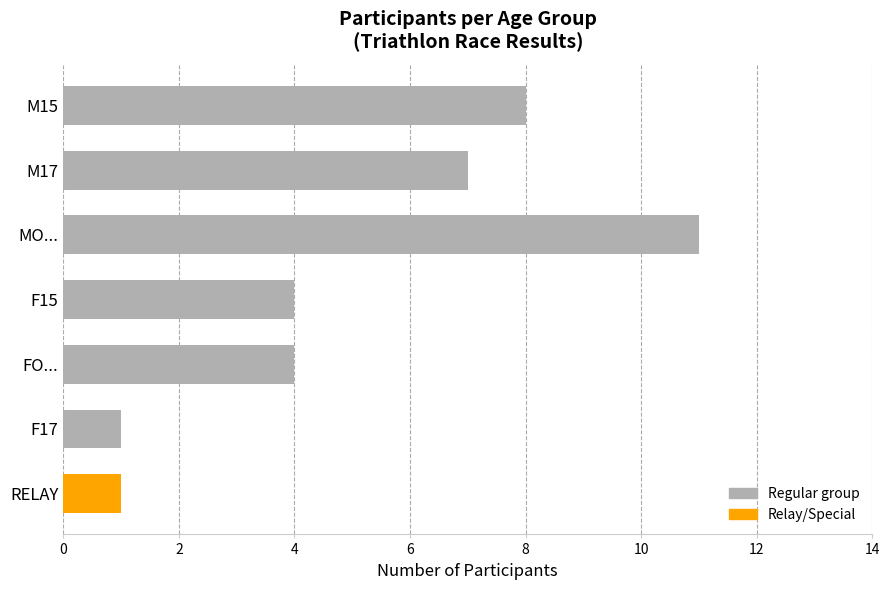

What is the difference between the maximum and minimum values?

10